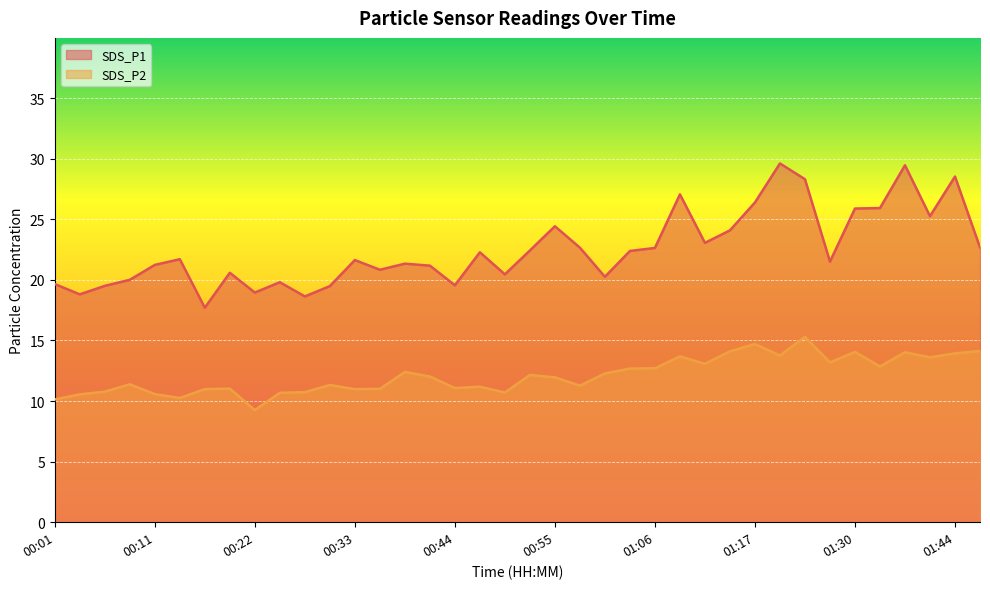

At which category does SDS_P2 reach its first local peak?

00:09